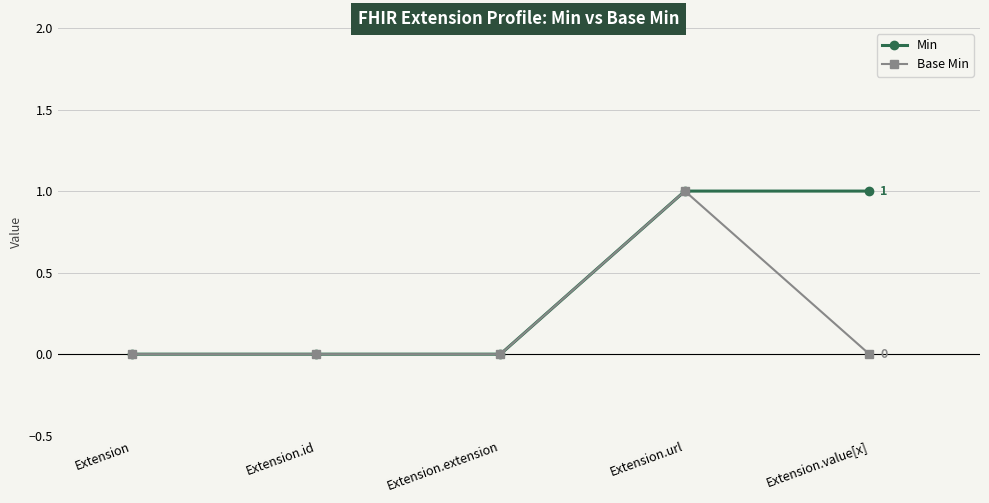

Which series changed the most between Extension.url and Extension.value[x]?

Base Min